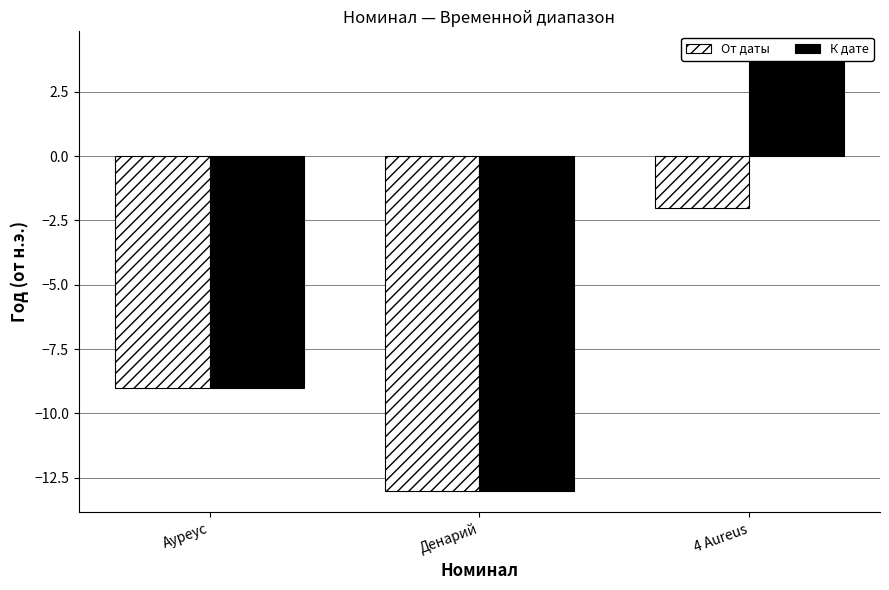

What is the highest value of the От даты series?

-2